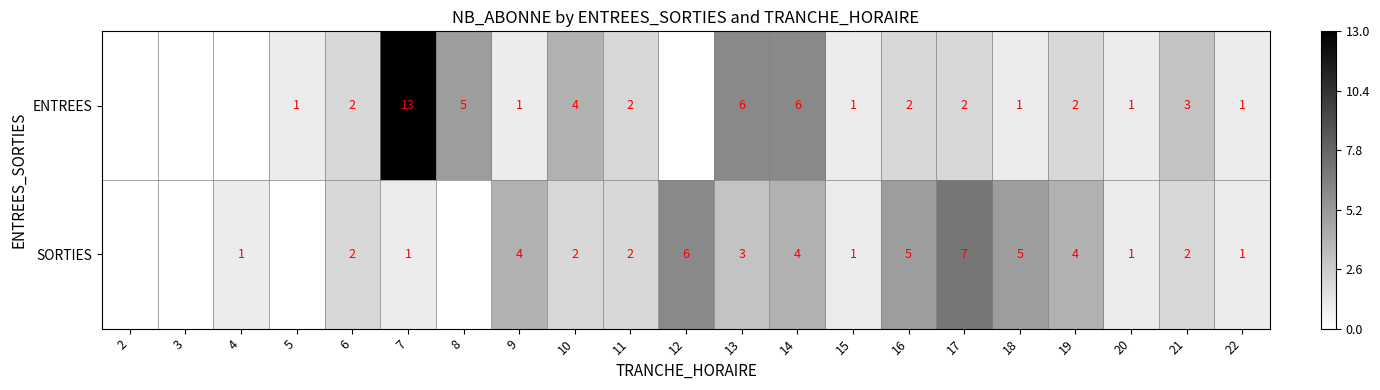

What is the total value across all series at 10?

6